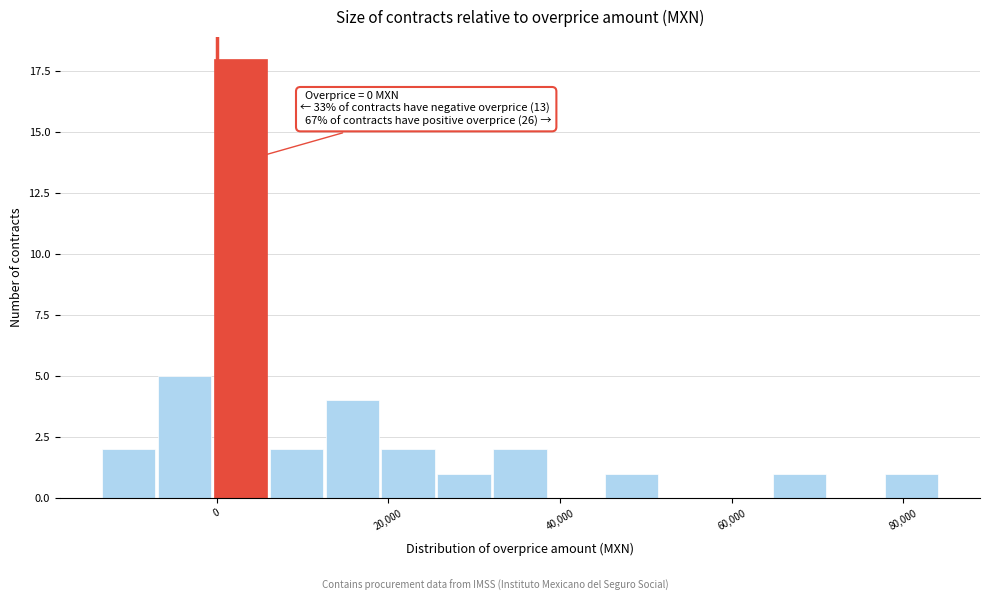

Around what value on the x-axis is the tallest bar? Give the approximate position of its centre, as read against the axis.

2000